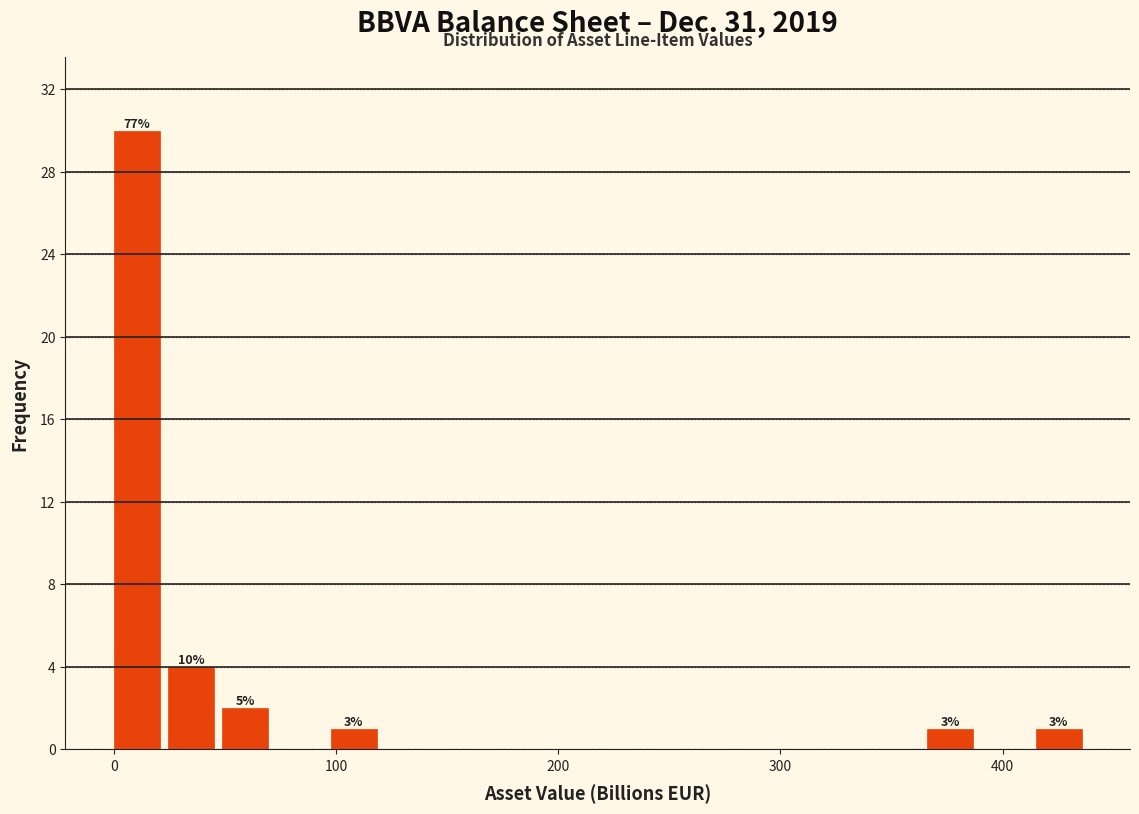

Read against the x-axis, roughly where is the centre of the tallest bar?

10